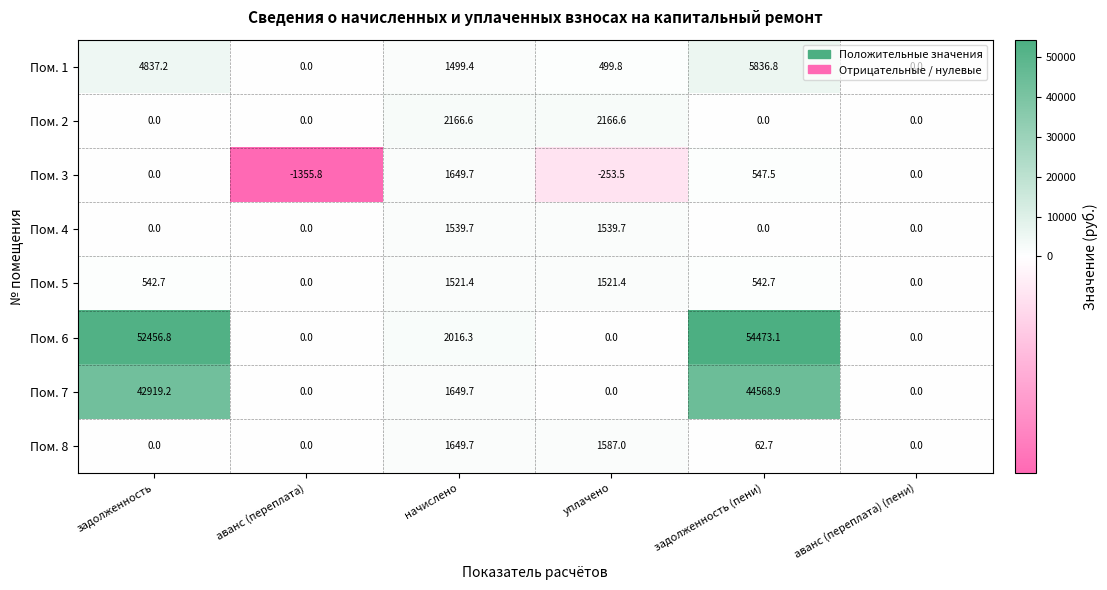

True or false: Пом. 6 has a value of -17750.8 at уплачено.

False